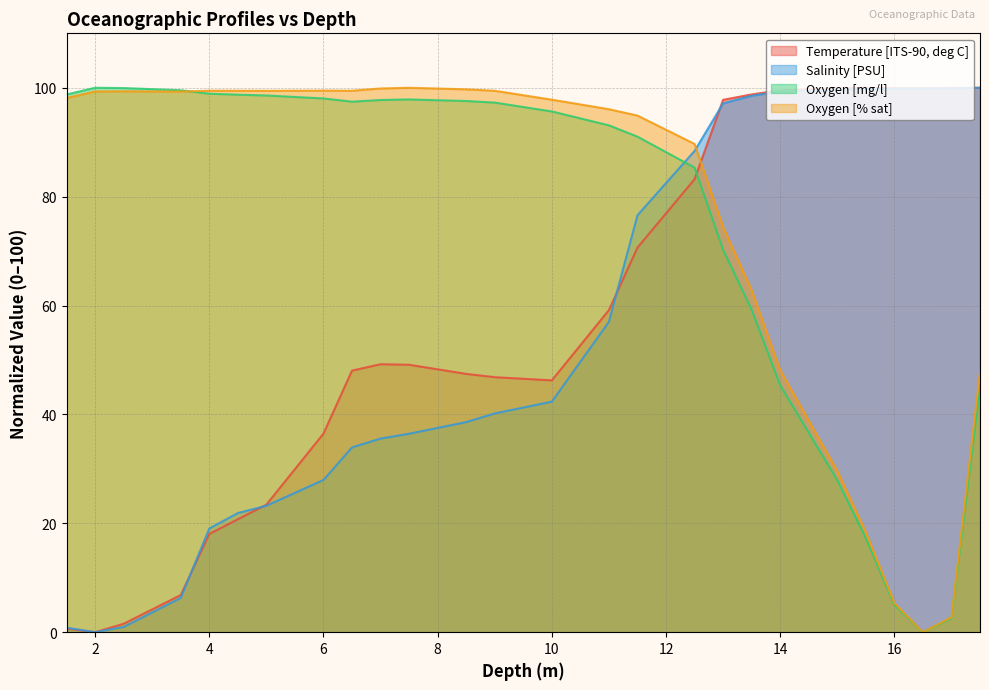

What is the difference between the maximum and minimum values in the Temperature [ITS-90, deg C] series?

100.0